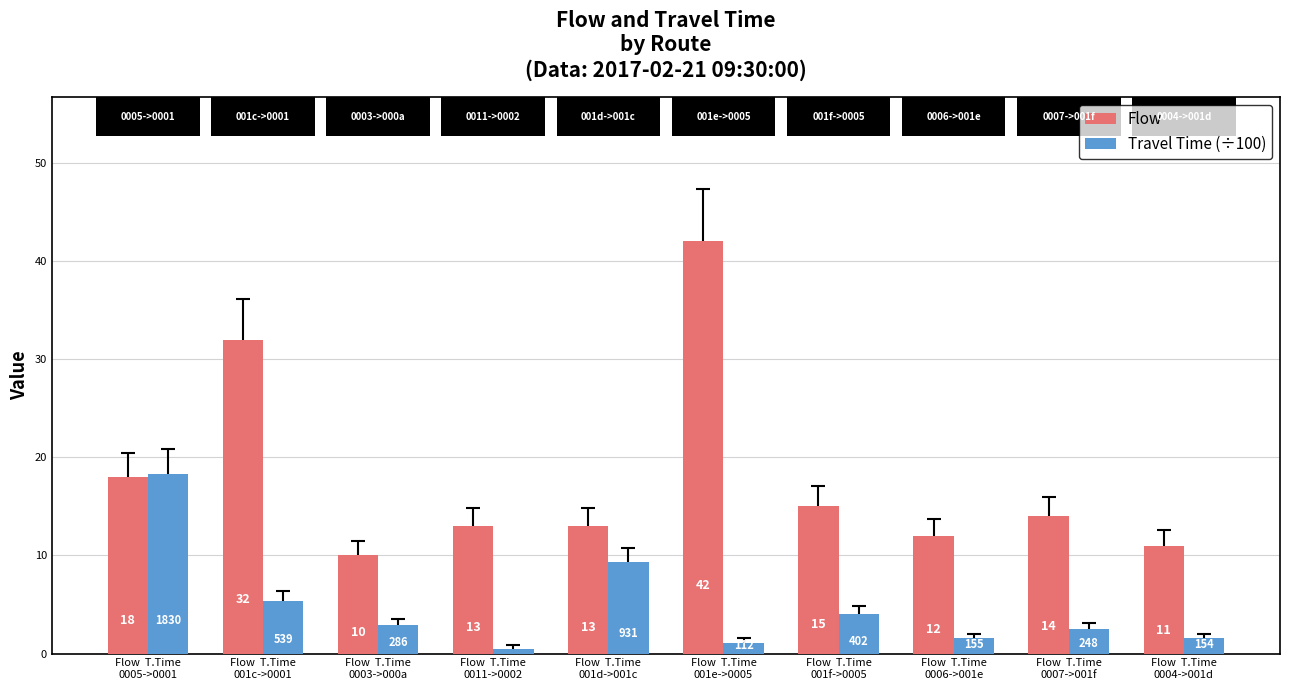

Which series has the largest range (max minus min)?

Flow